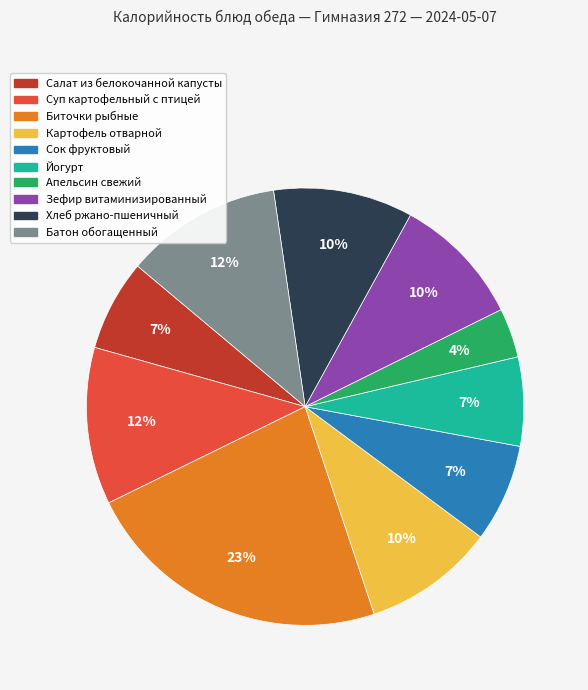

Between Хлеб ржано-пшеничный and Биточки рыбные, which is larger?

Биточки рыбные